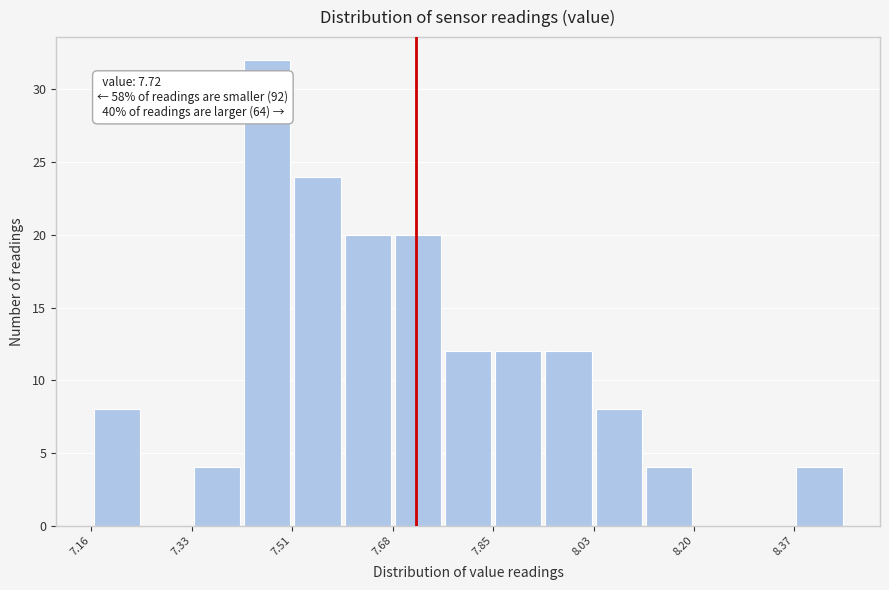

Over which range of the x-axis is the bar tallest?

7.42 to 7.50